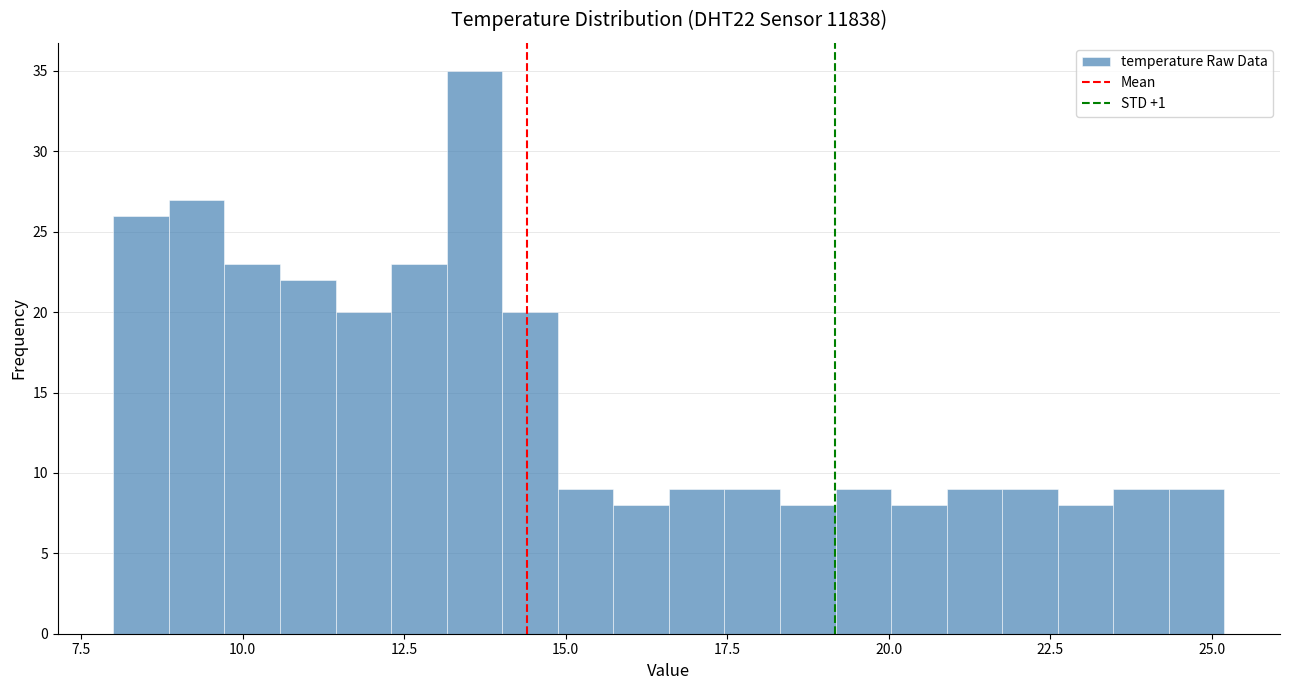

Read against the x-axis, roughly where is the centre of the tallest bar?

13.5